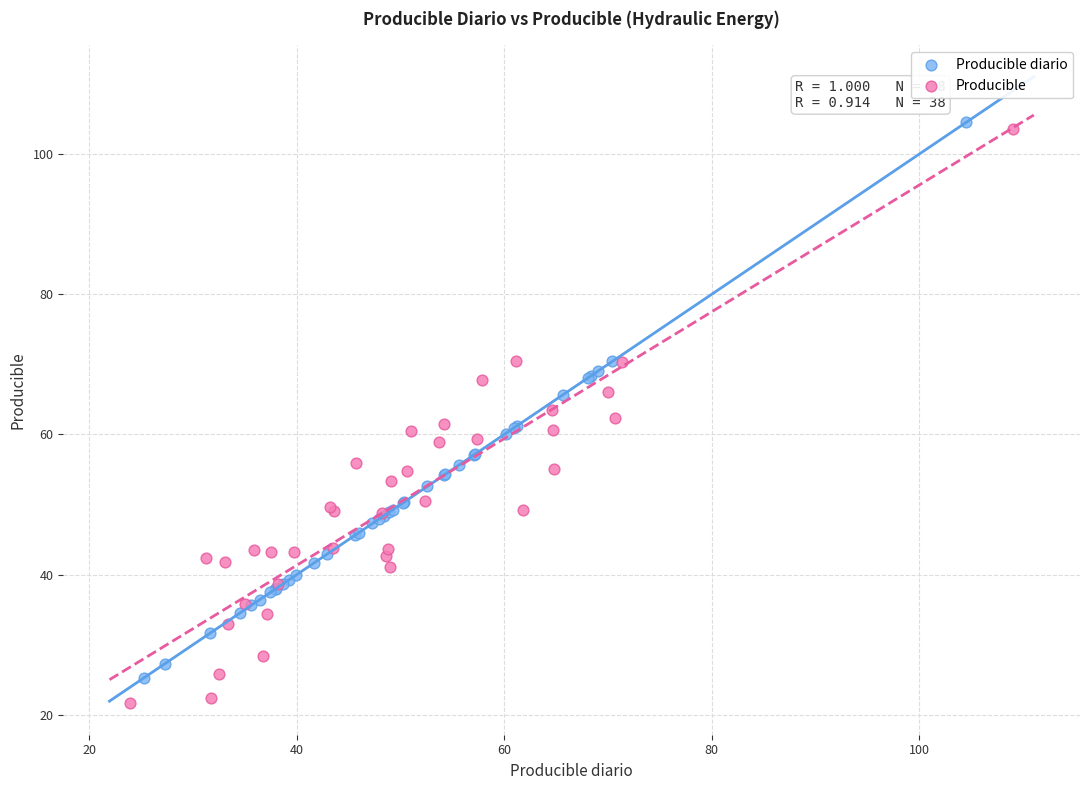

Which series has the largest Y range (max minus min)?

Producible